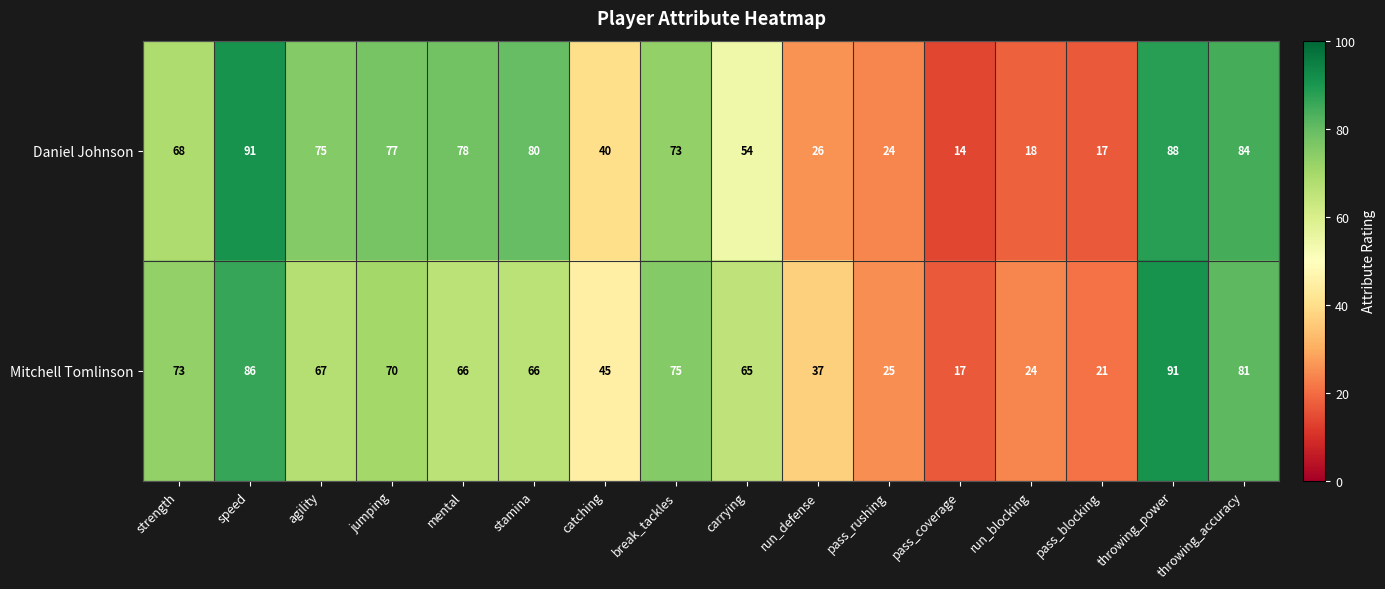

What is the maximum value shown in the chart?

91